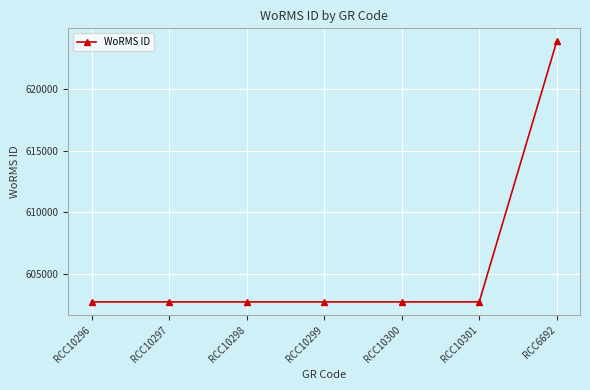

At which category does the chart reach its peak across all series?

RCC6692